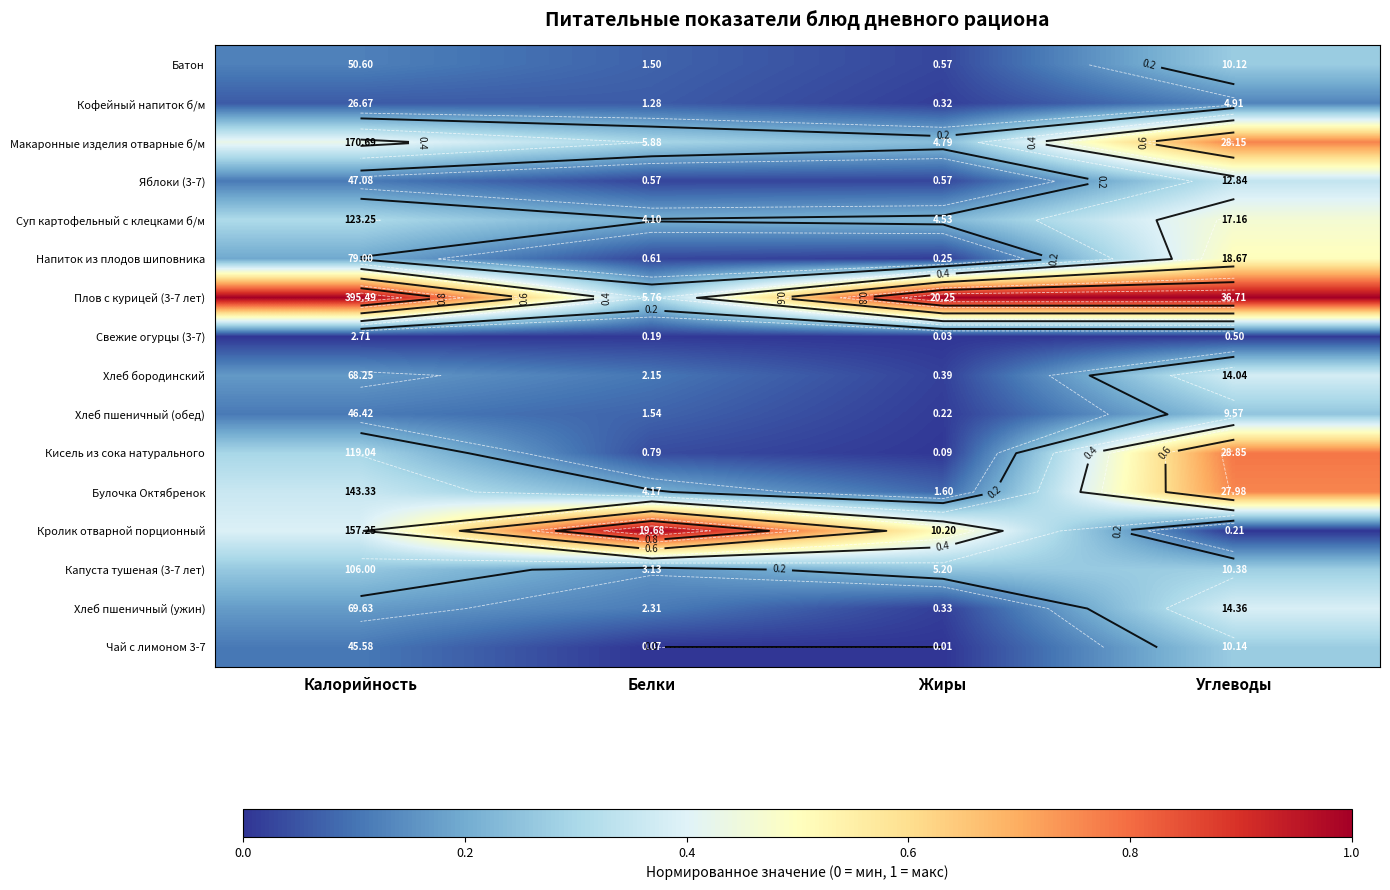

Which series has the largest total across all categories?

Плов с курицей (3-7 лет)